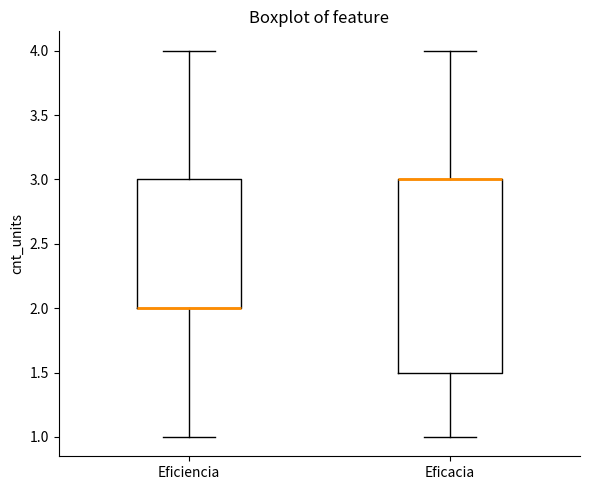

Where is the upper edge of the box for Eficacia on the y-axis? The values are not printed on the chart, so give them approximately, as read against the axis.

3.0